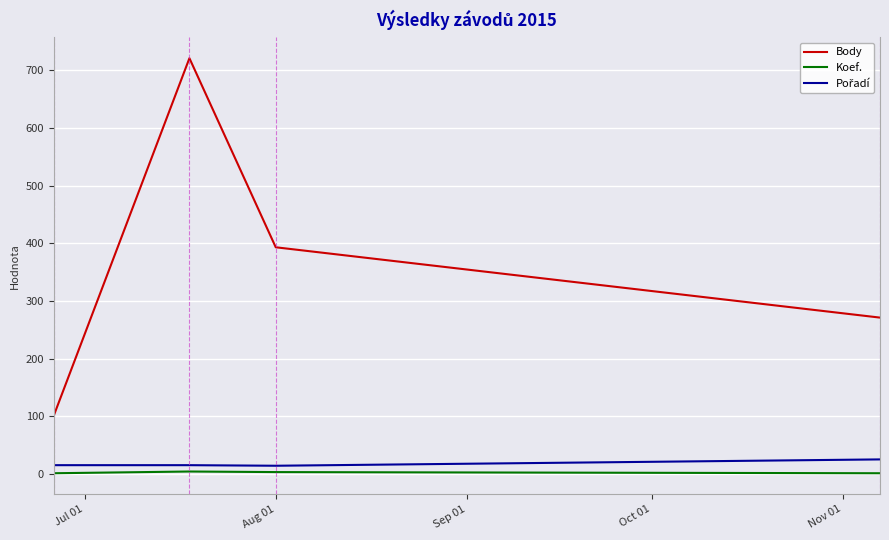

True or false: Koef. and Body cross at least once.

False